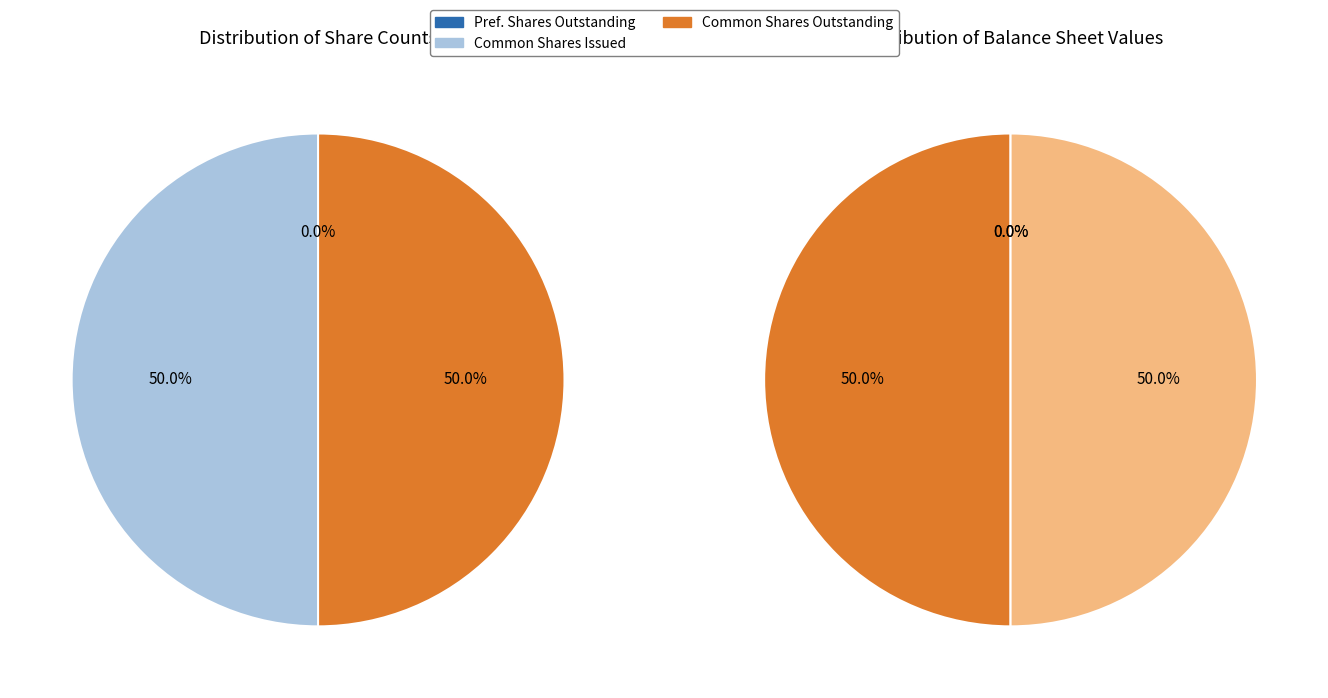

To the nearest percent, what is the combined percentage of Common stock, shares issued and Common stock, shares outstanding?

100%